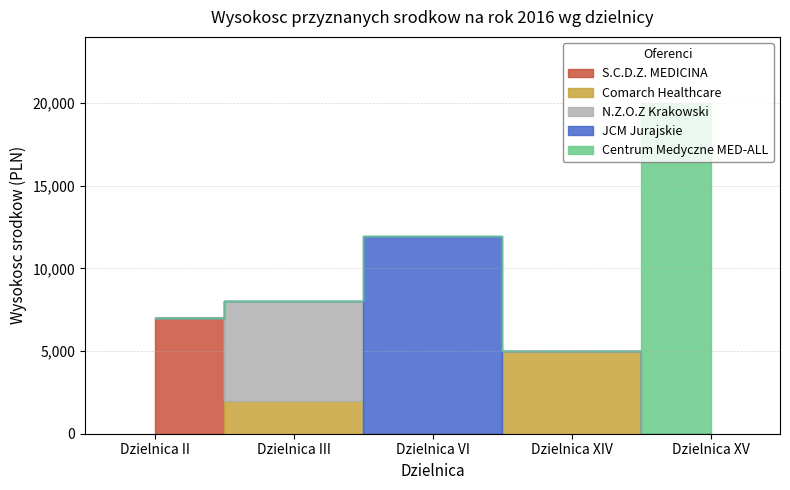

Reading right to left, transcribe all the data shown in this chart.

S.C.D.Z. MEDICINA: 0	0	0	0	7000
Comarch Healthcare: 0	5000	0	2000	0
N.Z.O.Z Krakowski: 0	0	0	6000	0
JCM Jurajskie: 0	0	11970	0	0
Centrum Medyczne MED-ALL: 20000	0	0	0	0